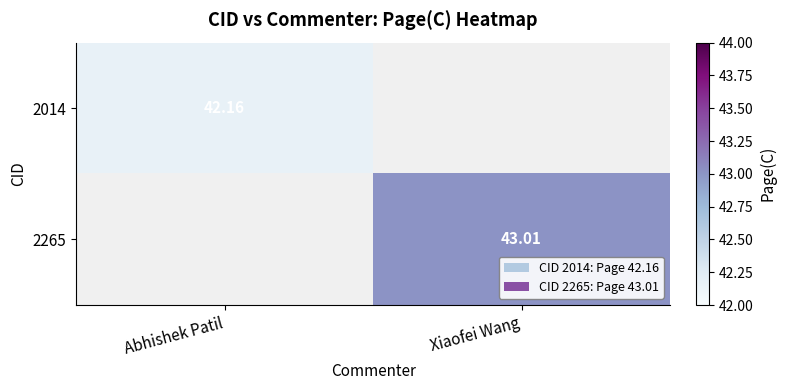

At Xiaofei Wang, list the series in order from largest to smallest.

2014, 2265